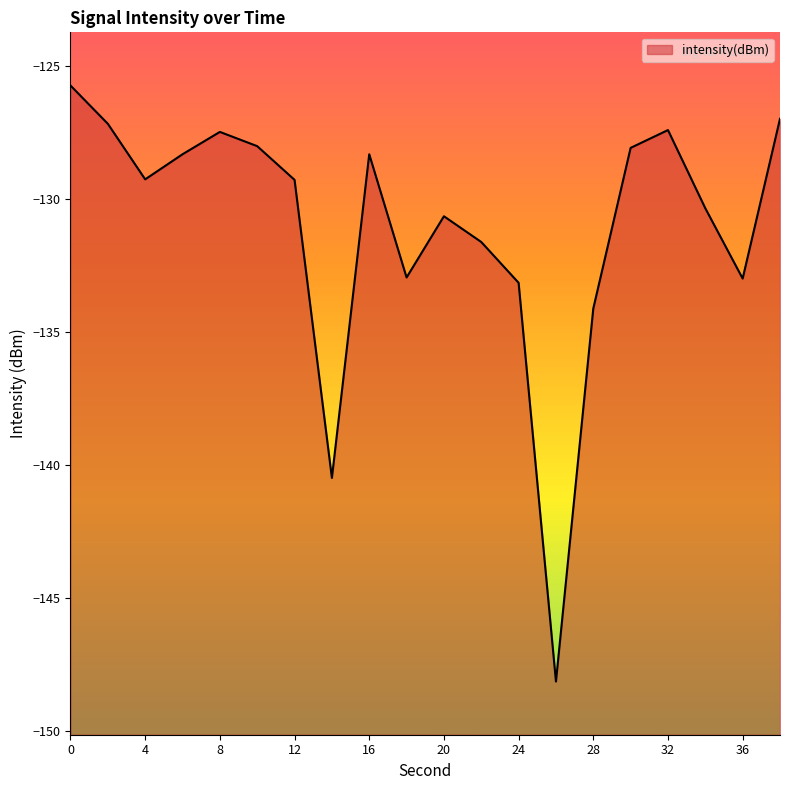

Reading left to right, what are all the values shown in this chart?

0=-125.8	2=-127.2	4=-129.3	6=-128.3	8=-127.5	10=-128.0	12=-129.3	14=-140.5	16=-128.3	18=-133.0	20=-130.7	22=-131.6	24=-133.2	26=-148.2	28=-134.1	30=-128.1	32=-127.4	34=-130.4	36=-133.0	38=-127.0